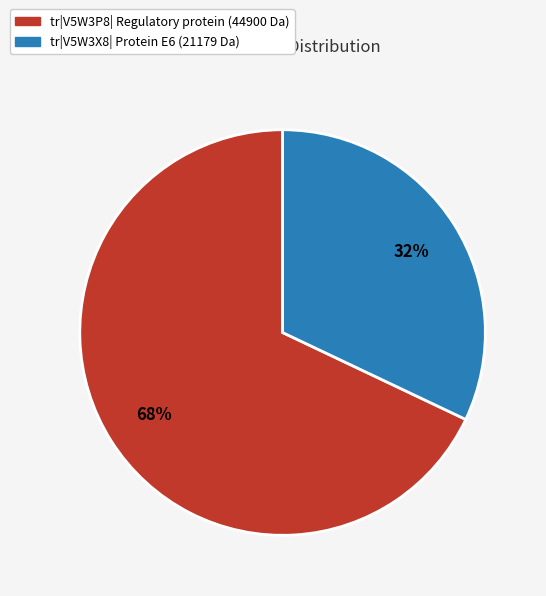

Count the number of slices in the pie.

2